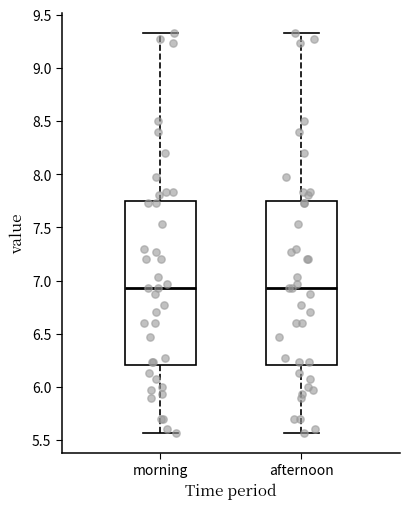

Reading left to right, read every box against the y-axis: the position of its median line, the range the box covers, and the ends of its whiskers. The values are not printed on the chart, so give them approximately, as read against the axis.

morning: median 6.95, box 6.20 to 7.75, whiskers 5.55 to 9.35
afternoon: median 6.95, box 6.20 to 7.75, whiskers 5.55 to 9.35